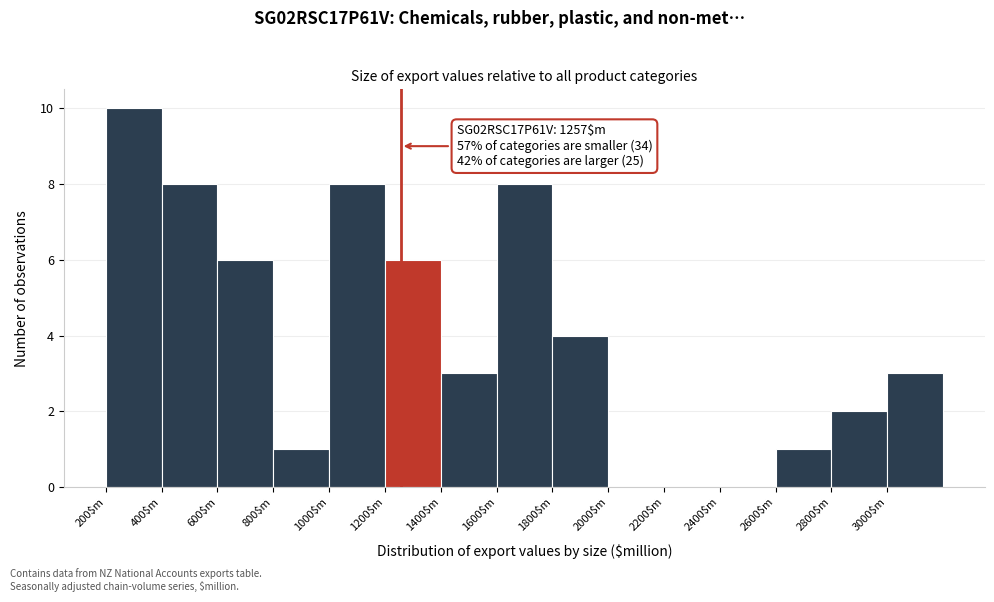

Which range on the x-axis has the tallest bar?

200 to 400